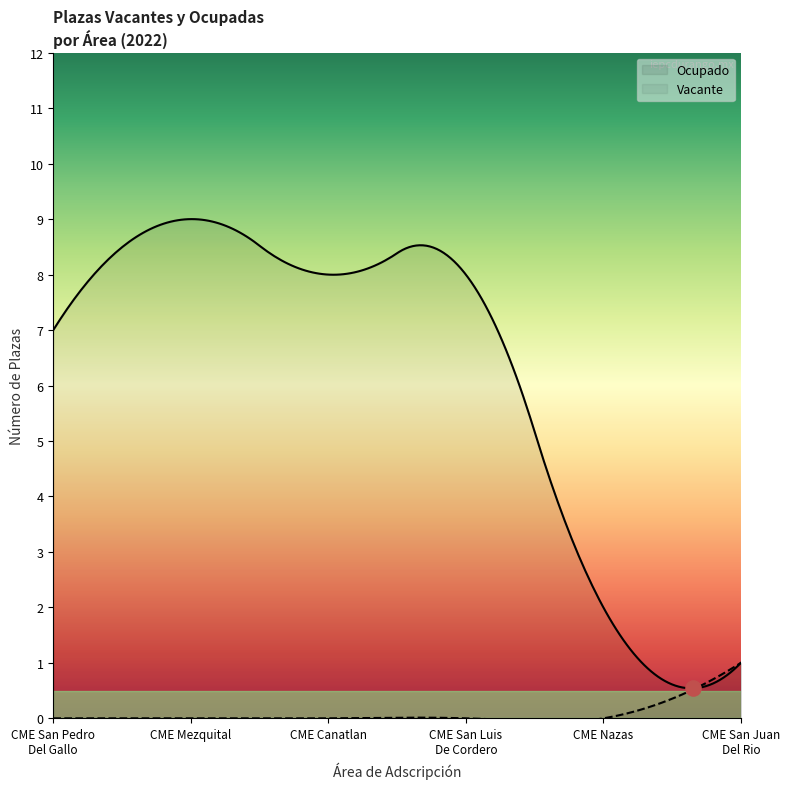

Is the value of Vacante at CME San Pedro Del Gallo greater than the value of Ocupado at CME San Luis De Cordero?

No